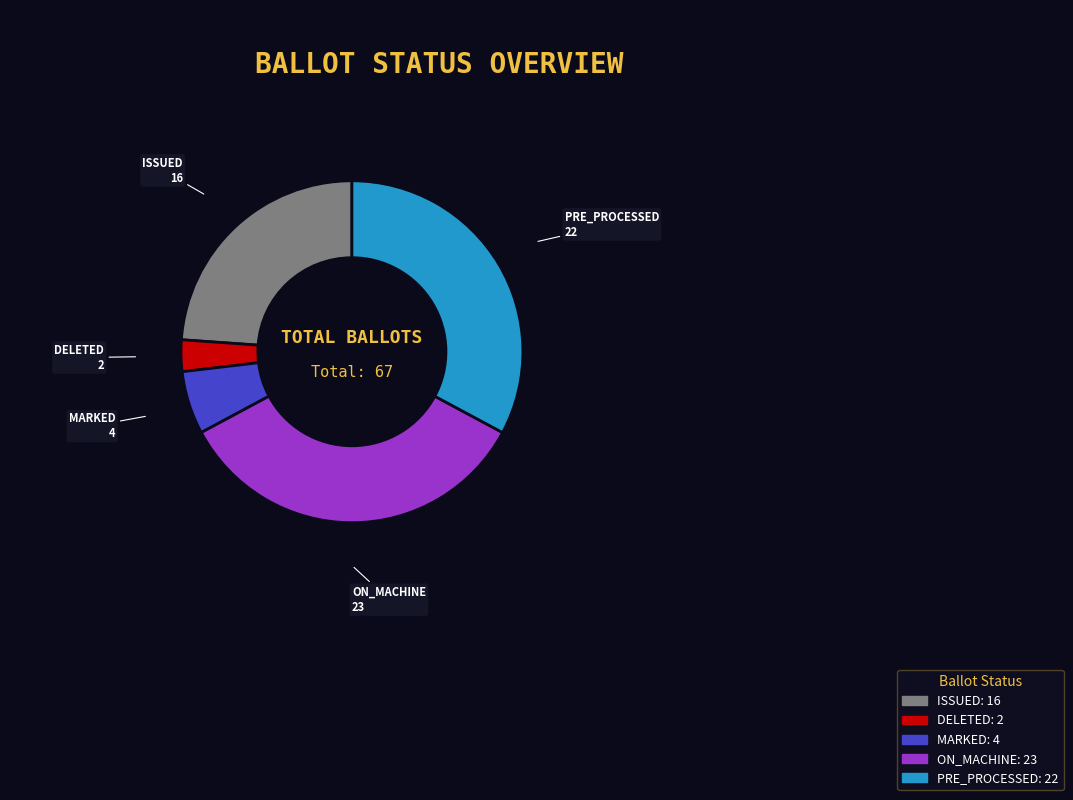

Do DELETED and ISSUED together represent more than half of the pie?

No